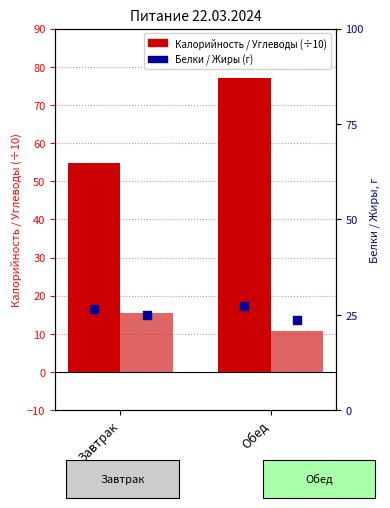

Is the value of Жиры at Завтрак greater than the value of Белки at Обед?

No